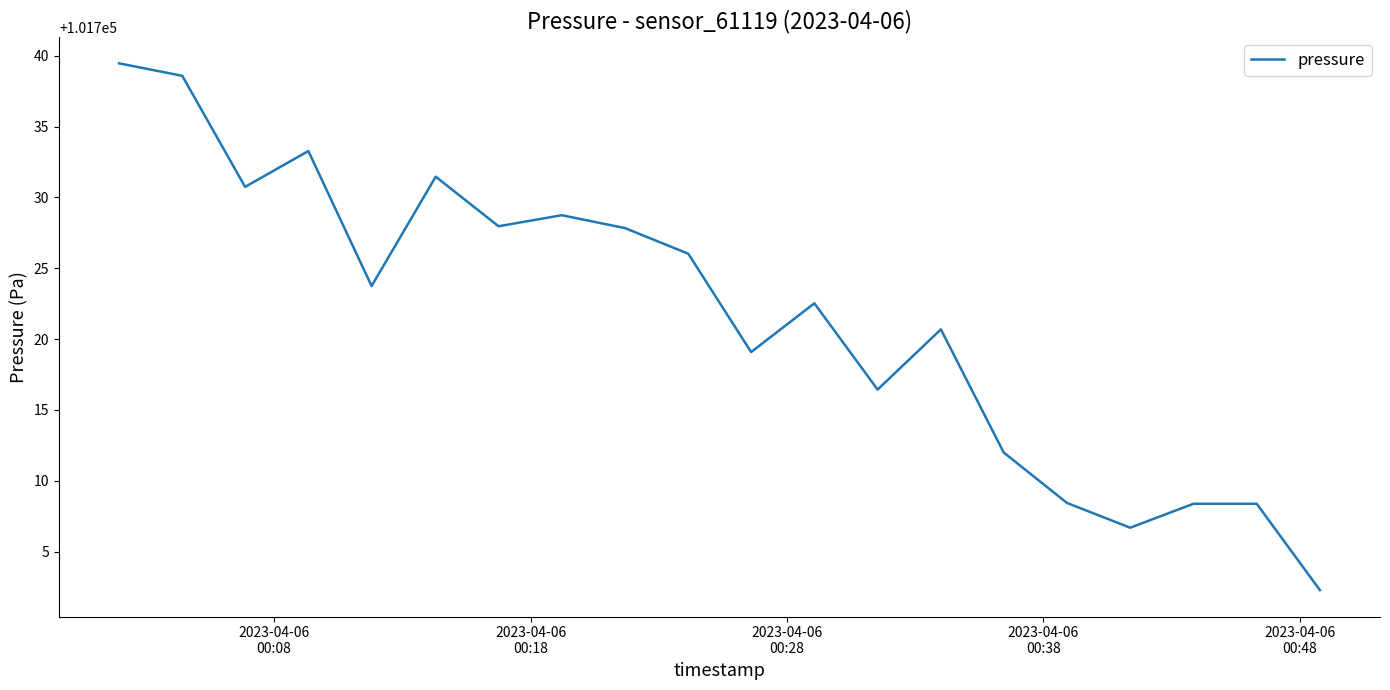

What is the smallest value displayed?

101702.3